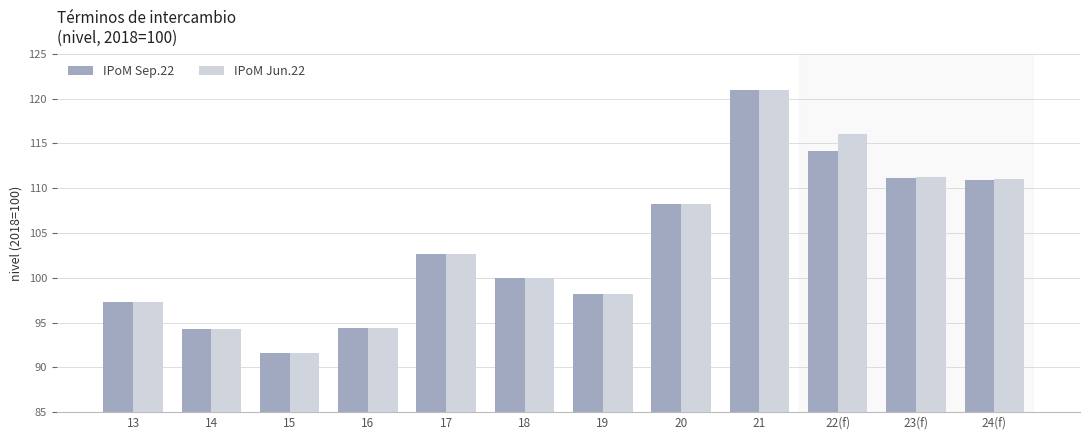

At how many categories does at least one series exceed 107?

5